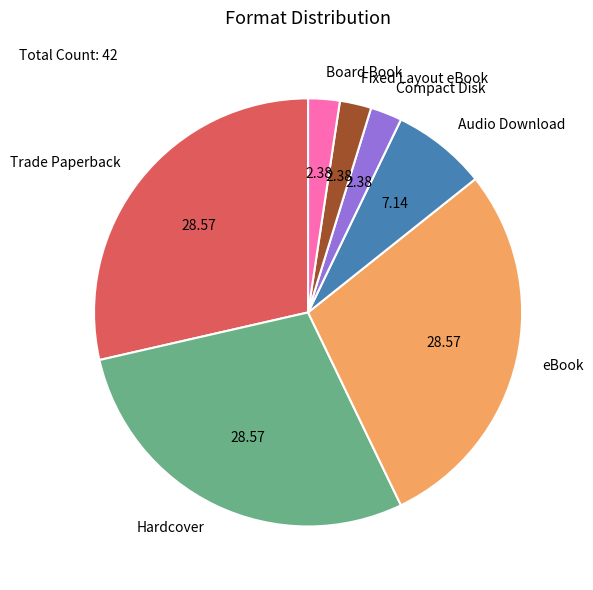

Is the sum of Trade Paperback and eBook greater than half?

Yes